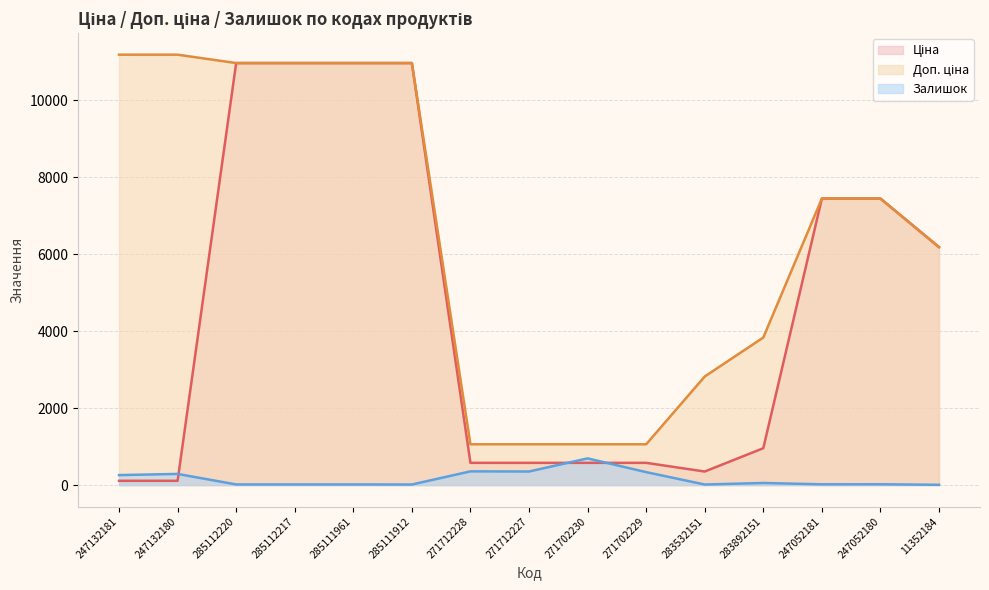

What is the label of the 13th point from the right?

285112220